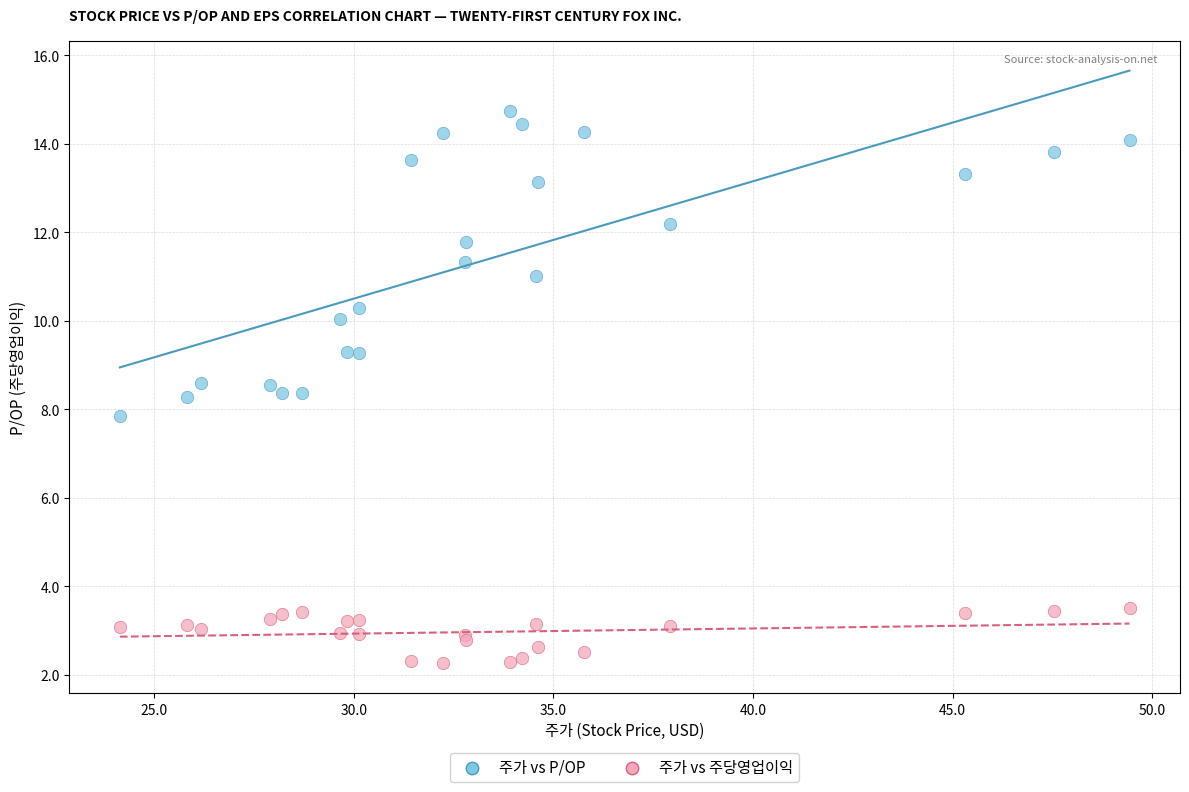

Which series contains the lowest Y value?

주가 vs 주당영업이익